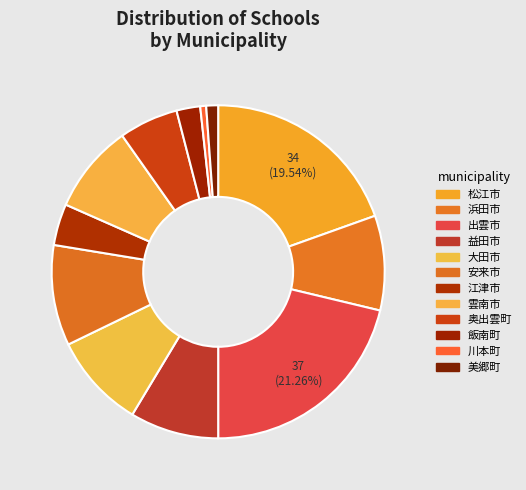

To the nearest percent, what is the average slice percentage?

8%